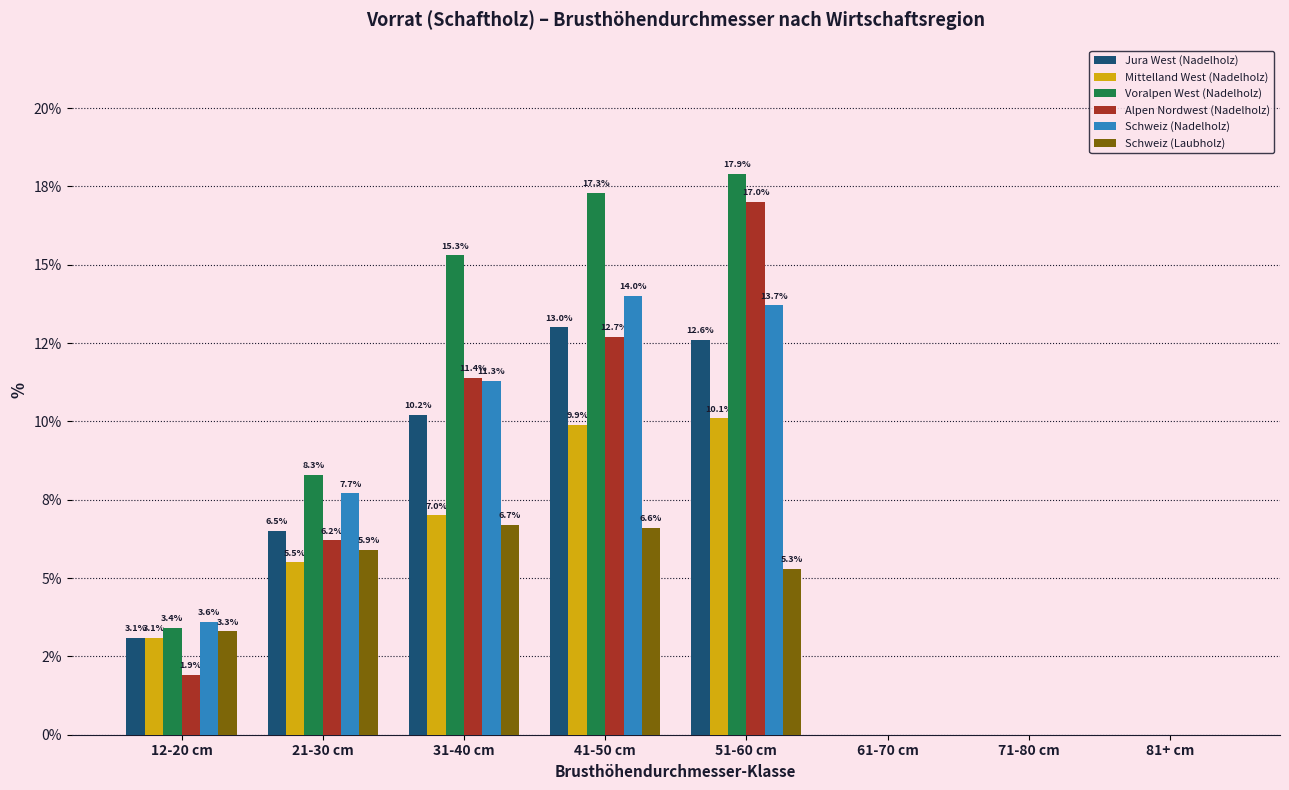

What are all the series names shown in the legend?

Jura West (Nadelholz), Mittelland West (Nadelholz), Voralpen West (Nadelholz), Alpen Nordwest (Nadelholz), Schweiz (Nadelholz), Schweiz (Laubholz)